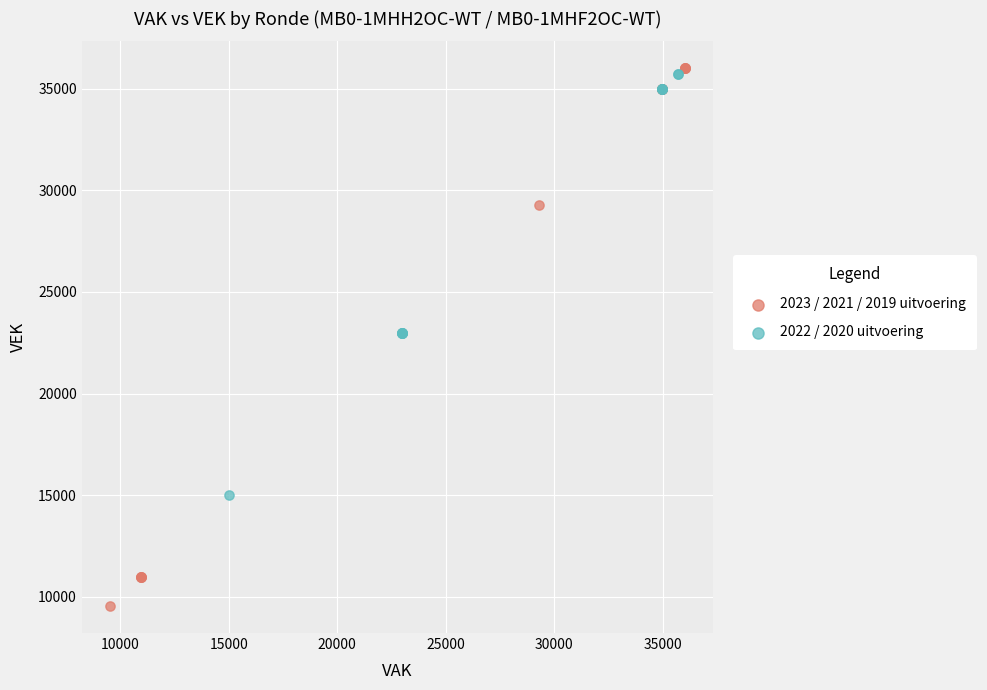

What are all the series names shown in the legend?

2023 / 2021 / 2019 uitvoering, 2022 / 2020 uitvoering